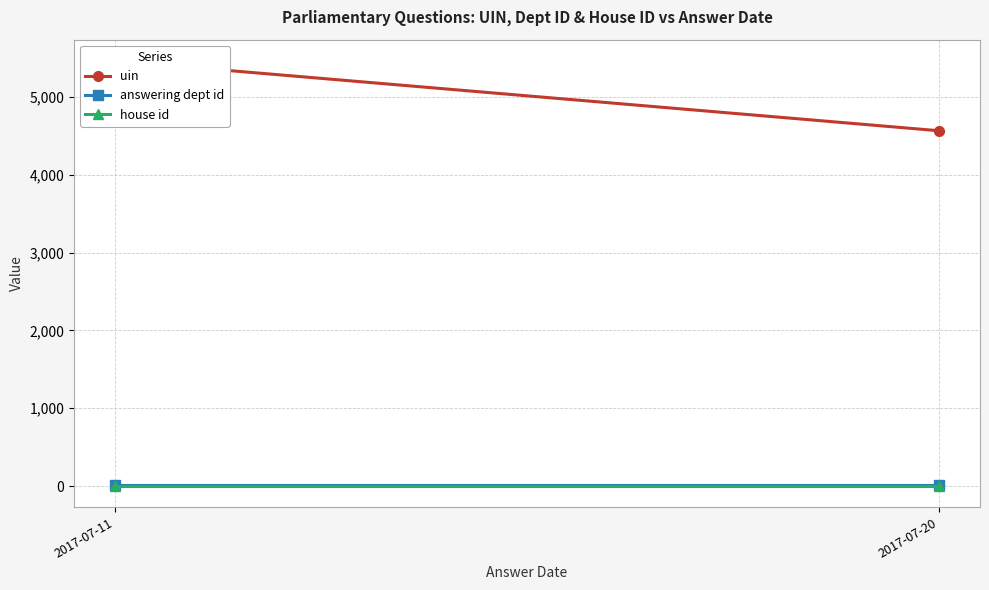

Which series has the widest spread of values?

uin